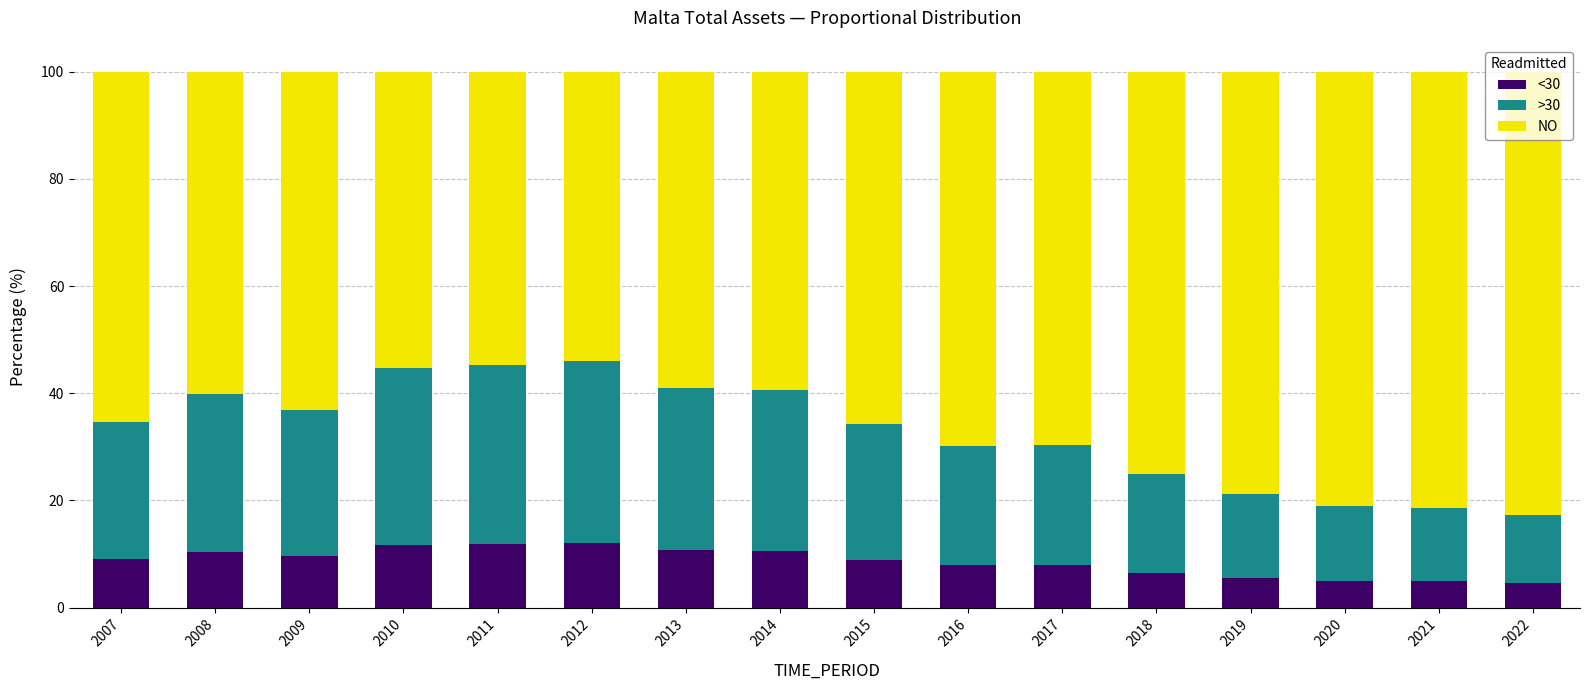

What is the difference between the maximum and minimum values in the <30 series?

7.5